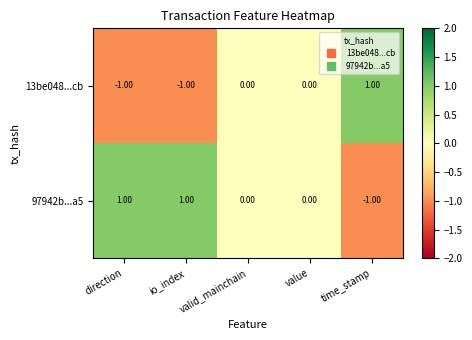

Rank the series at io_index from highest to lowest value.

97942b...a5, 13be048...cb